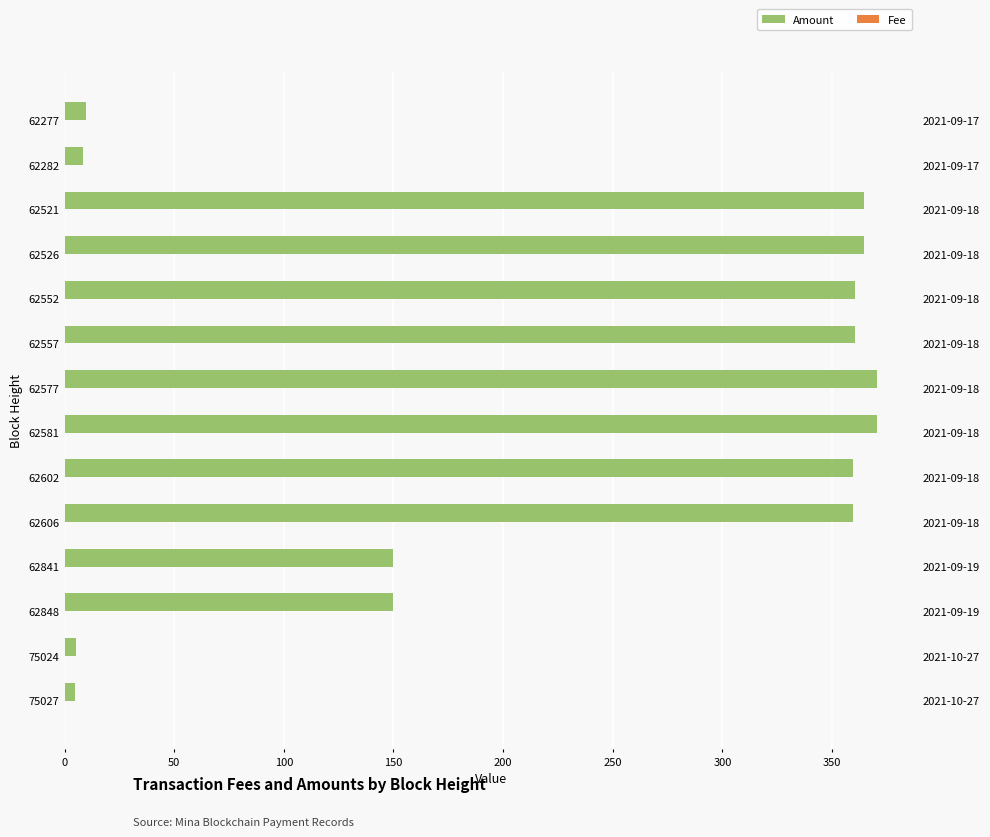

How many values in the Amount series are below 359?

6